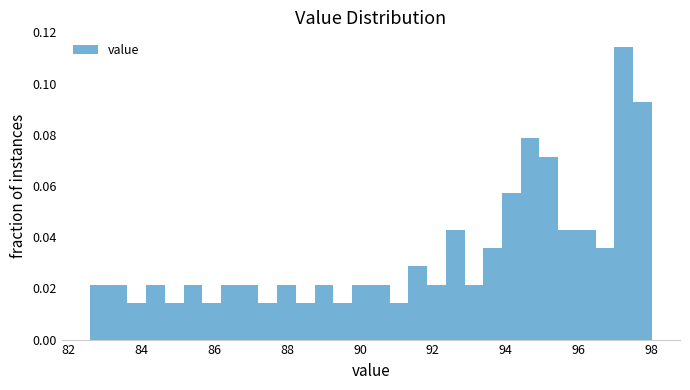

Around what value on the x-axis is the tallest bar? Give the approximate position of its centre, as read against the axis.

97.2